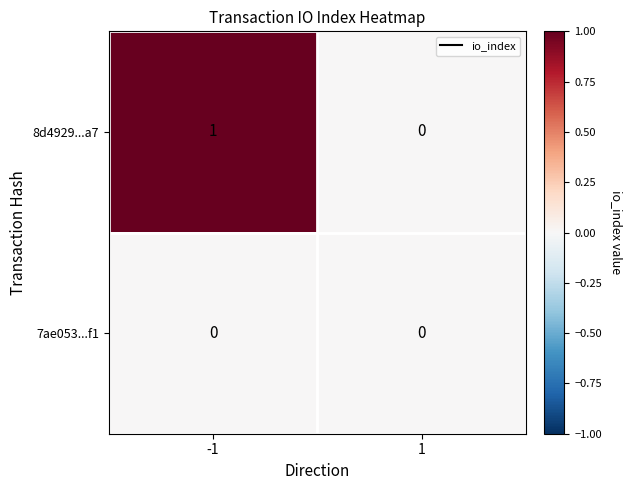

Between -1 and 1, which series saw the biggest shift?

8d4929...a7